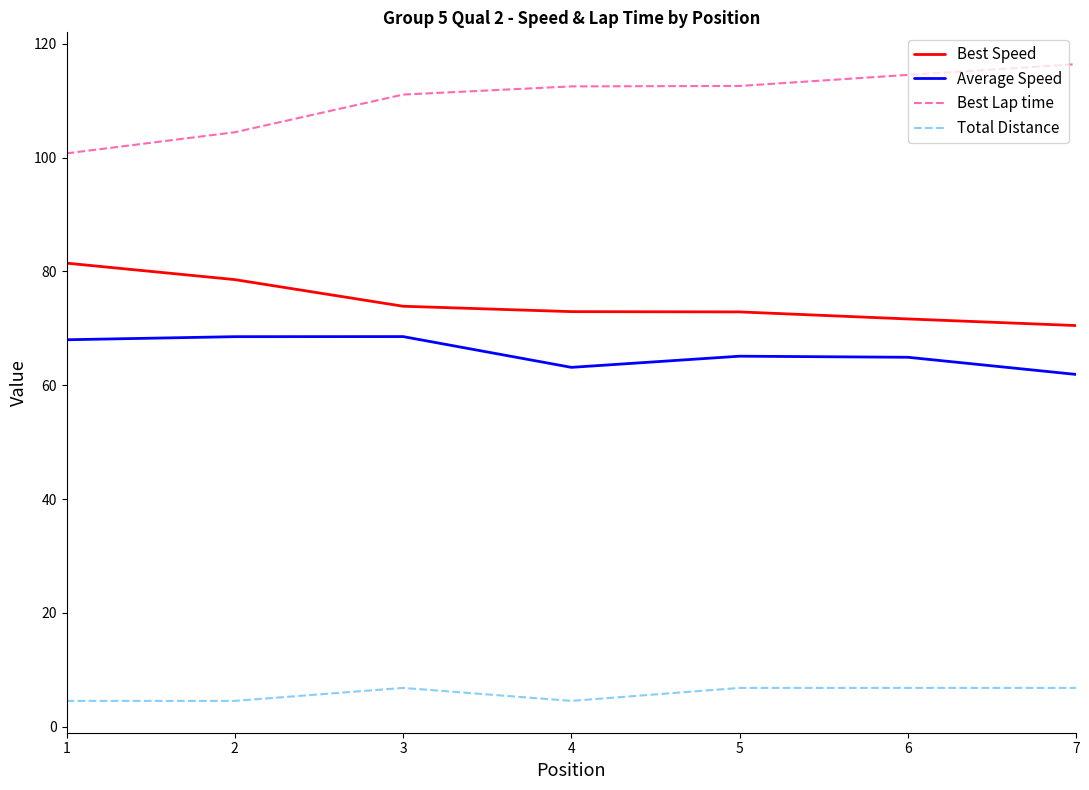

What is the approximate value of Best Lap time at 6?

114.5